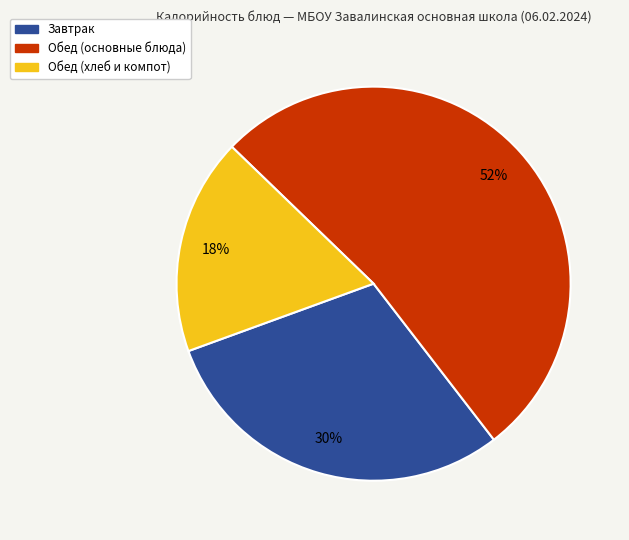

Count the number of slices in the pie.

3